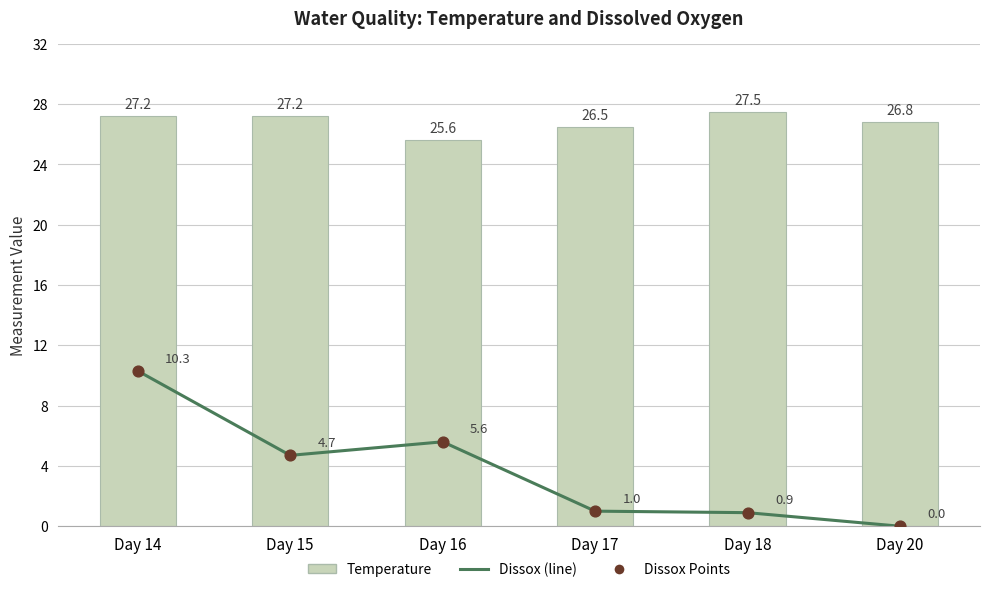

Which series has the widest spread of Y values?

Dissox